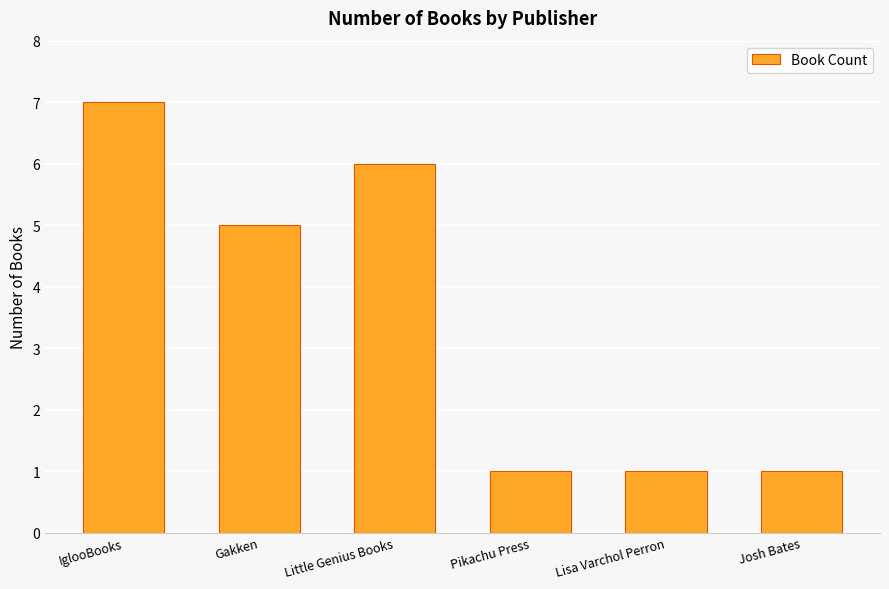

Reading left to right, list all the values displayed in this chart.

7	5	6	1	1	1